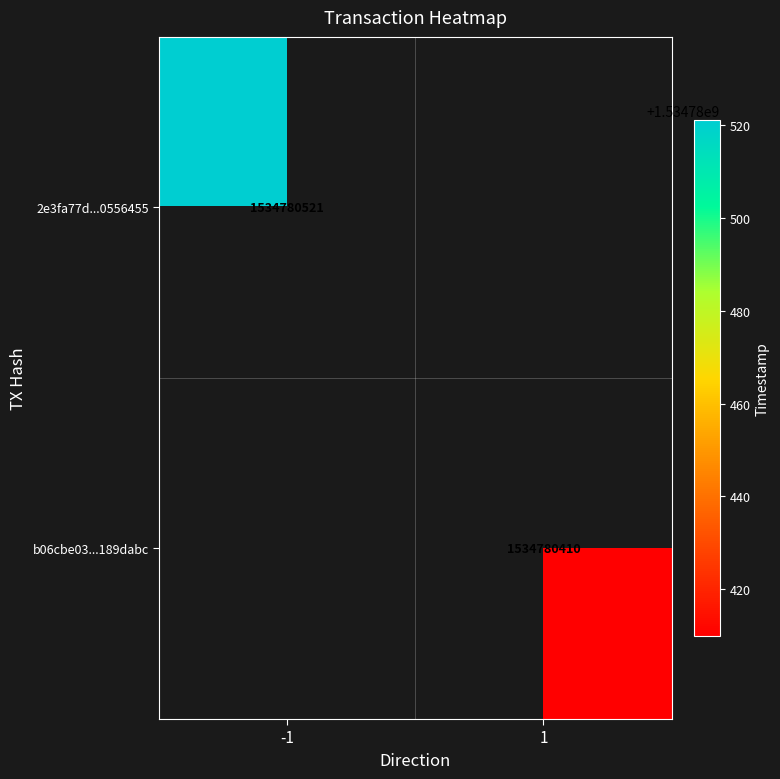

Which series changed the most between direction and time_stamp?

2e3fa77d024e48c3d86f603af7c15dac0556455